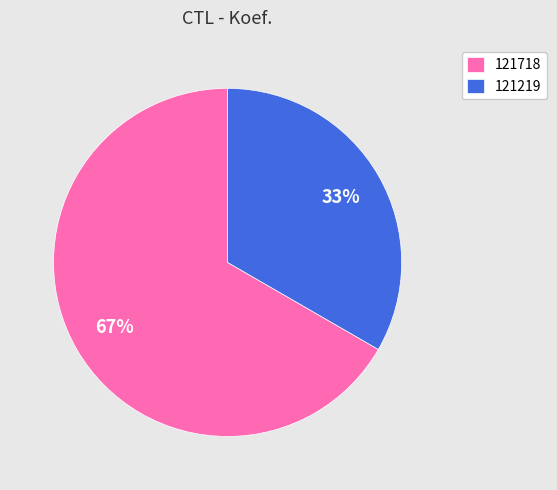

Which category has the smallest portion of the pie?

121219